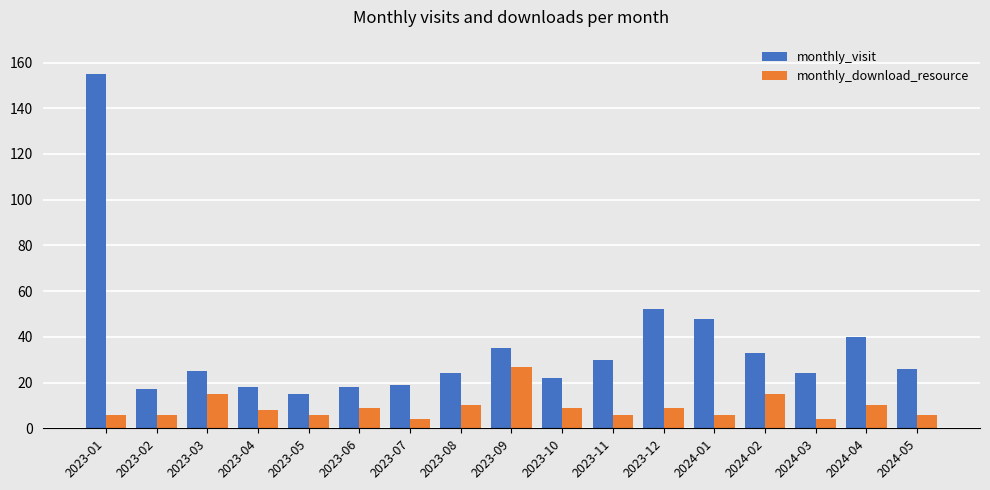

How many data points does each series have?

17